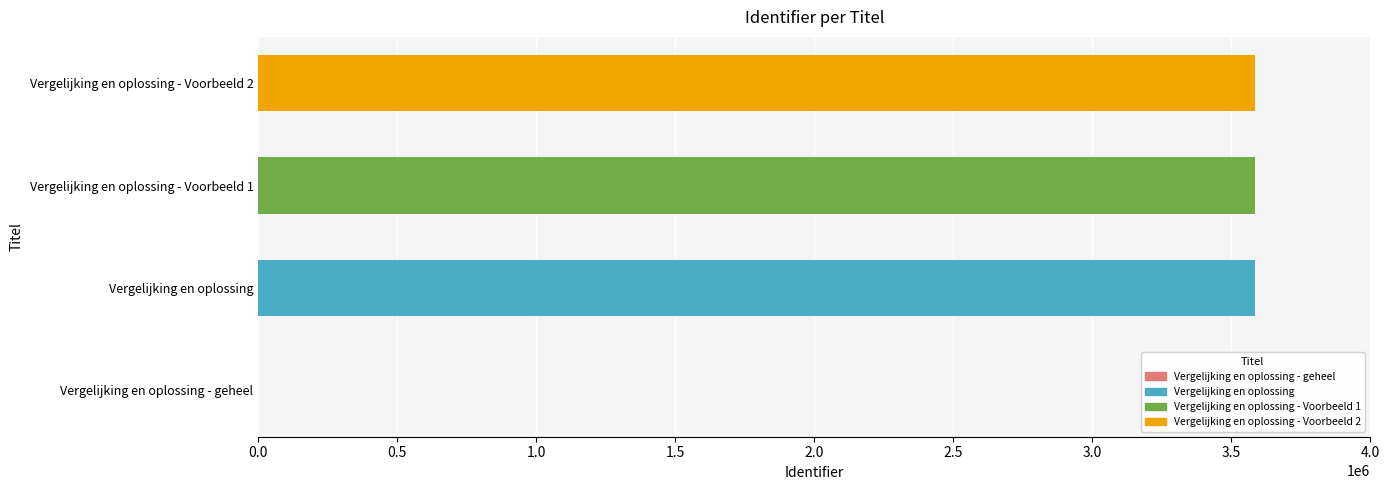

Approximately how many times larger is the value at Vergelijking en oplossing - Voorbeeld 1 compared to Vergelijking en oplossing - Voorbeeld 2?

1.0